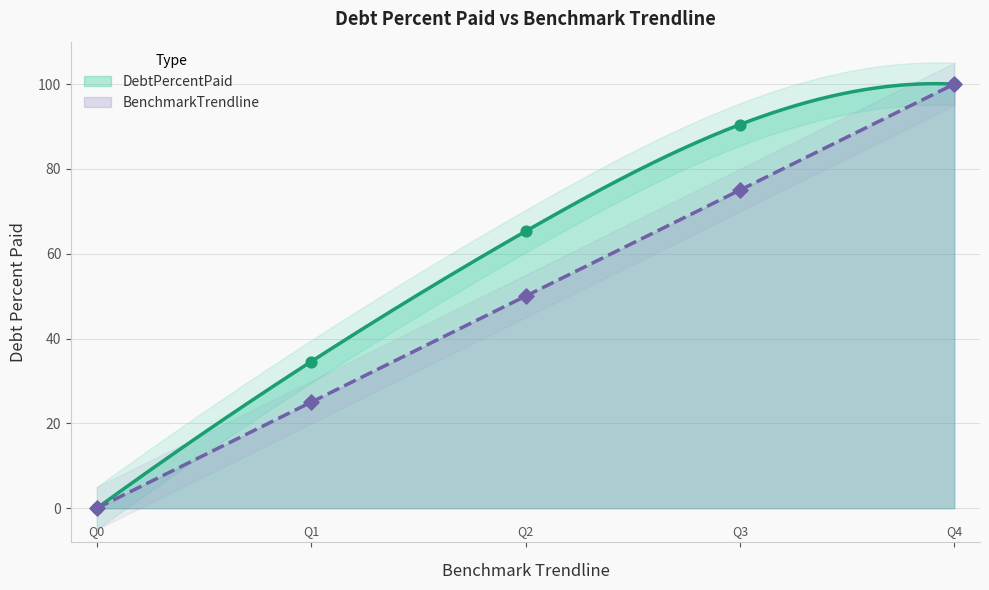

At how many categories does at least one series exceed 62?

3